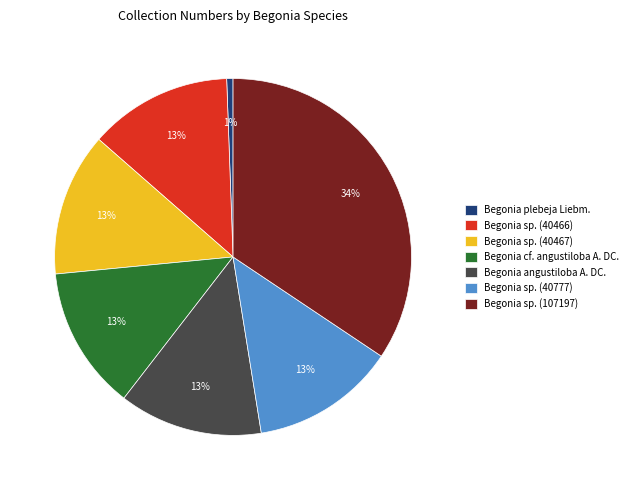

Which slice is the smallest?

Begonia plebeja Liebm.